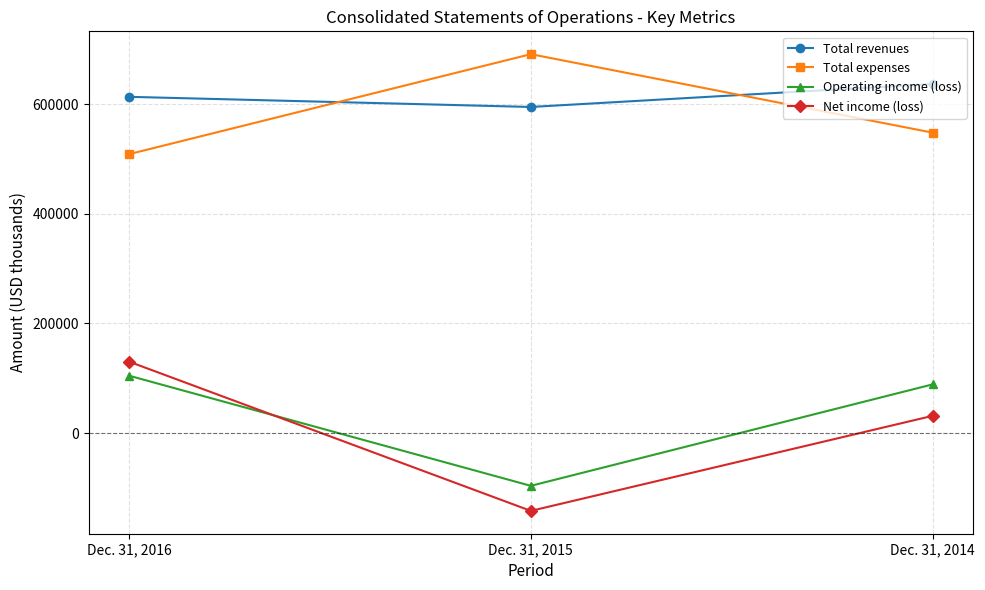

What is the average value of the Total expenses series?

582654